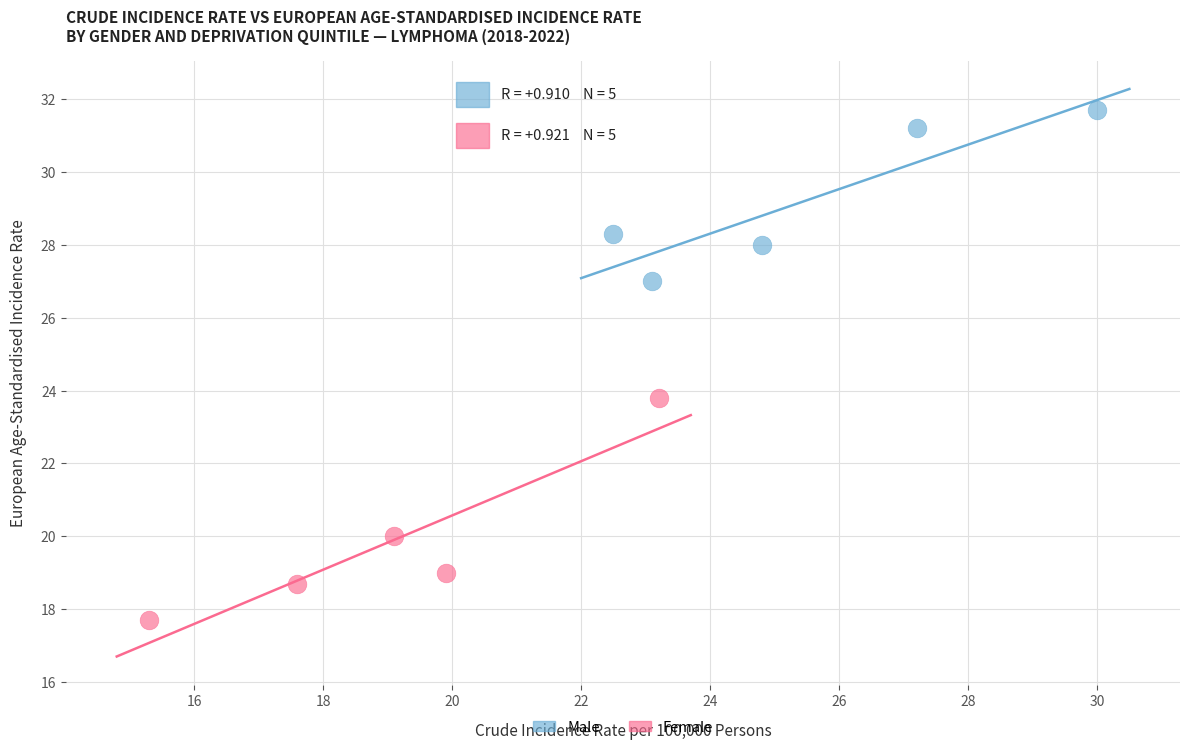

Which series reaches the minimum Y coordinate?

Female